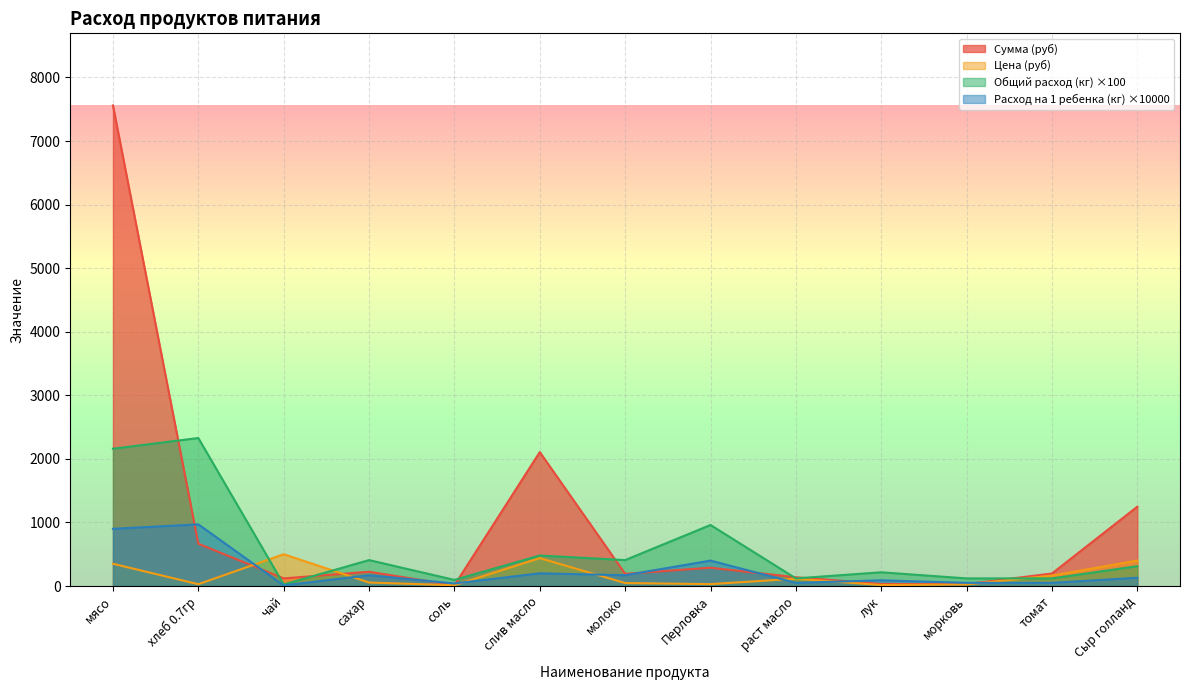

What is the difference between the second highest and second lowest values in the Расход на 1 ребенка (кг) series?

860.0